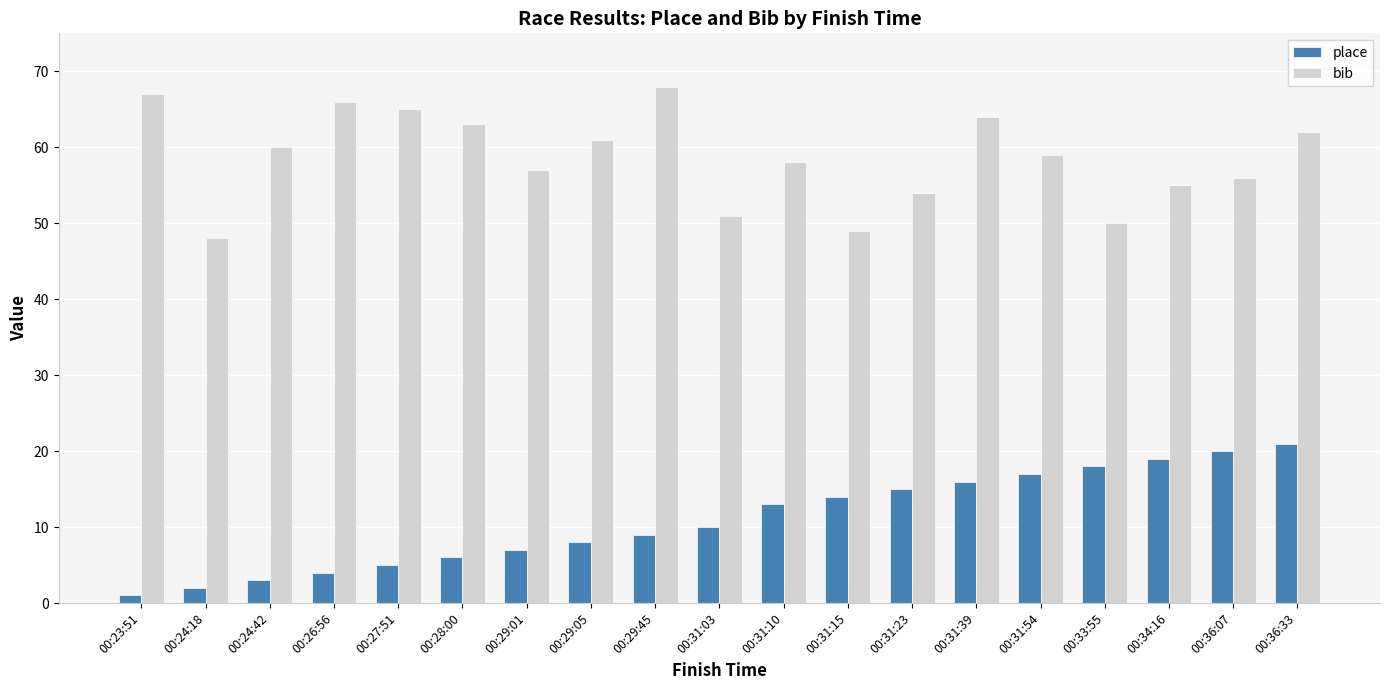

What is the difference between the maximum and second lowest values in the place series?

19